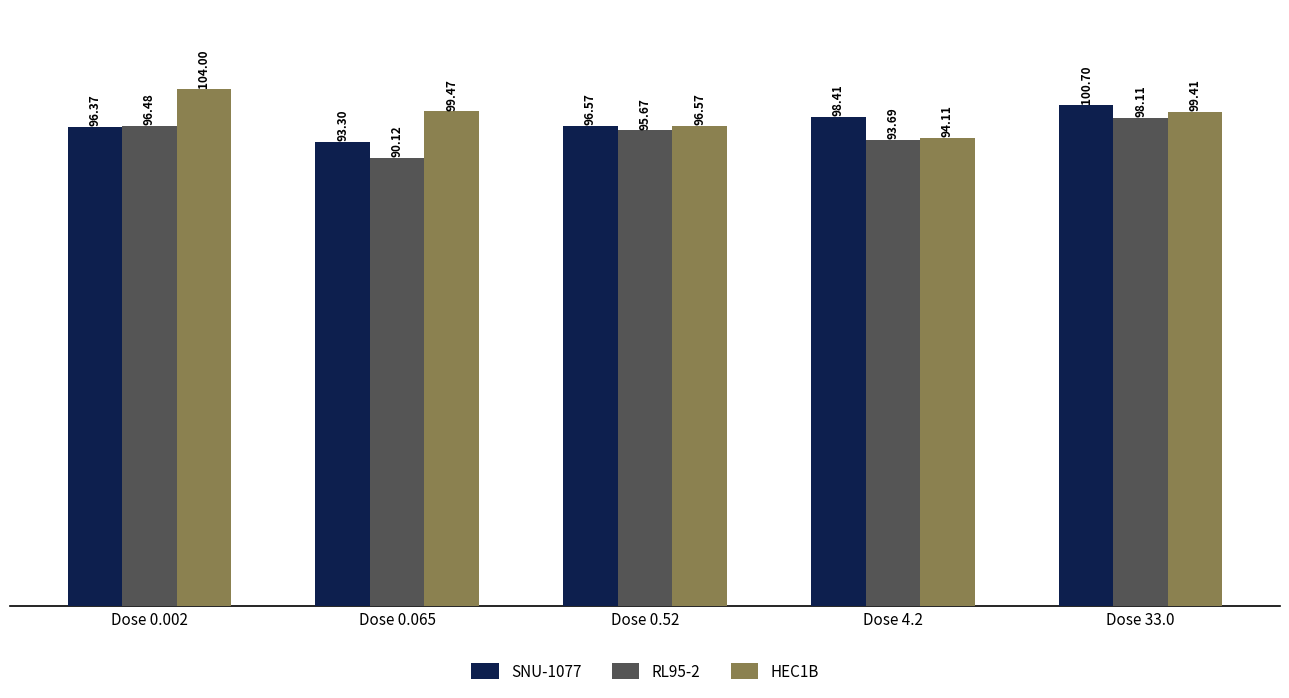

Rank the series by their average value, from lowest to highest.

RL95-2, SNU-1077, HEC1B